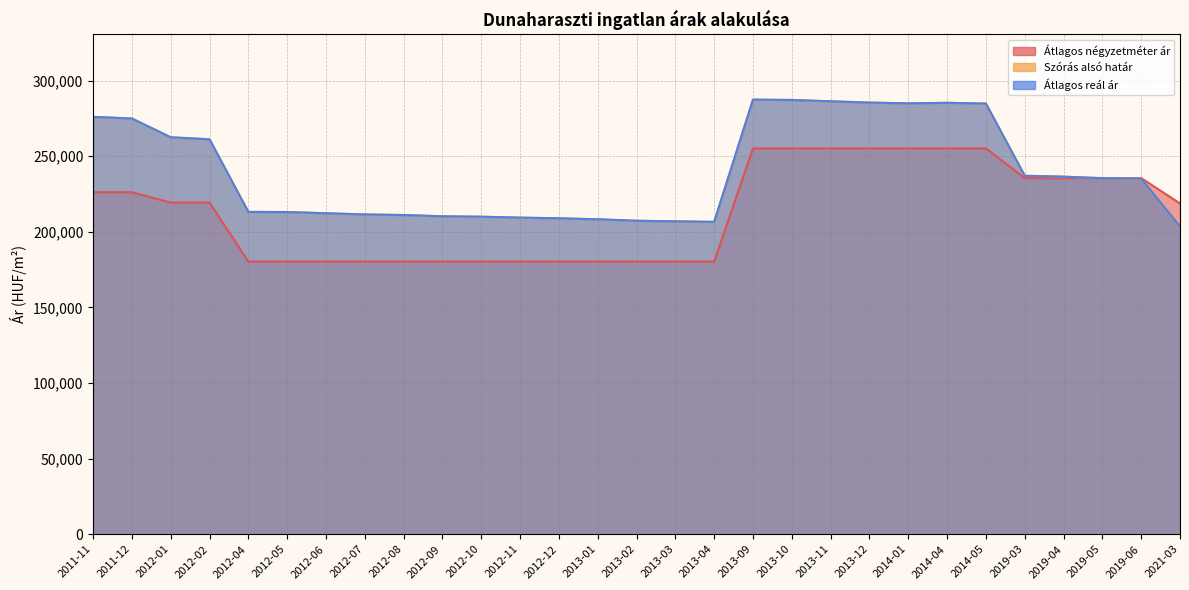

In Szórás alsó határ, how many points are higher than both neighbors (excluding endpoints)?

2